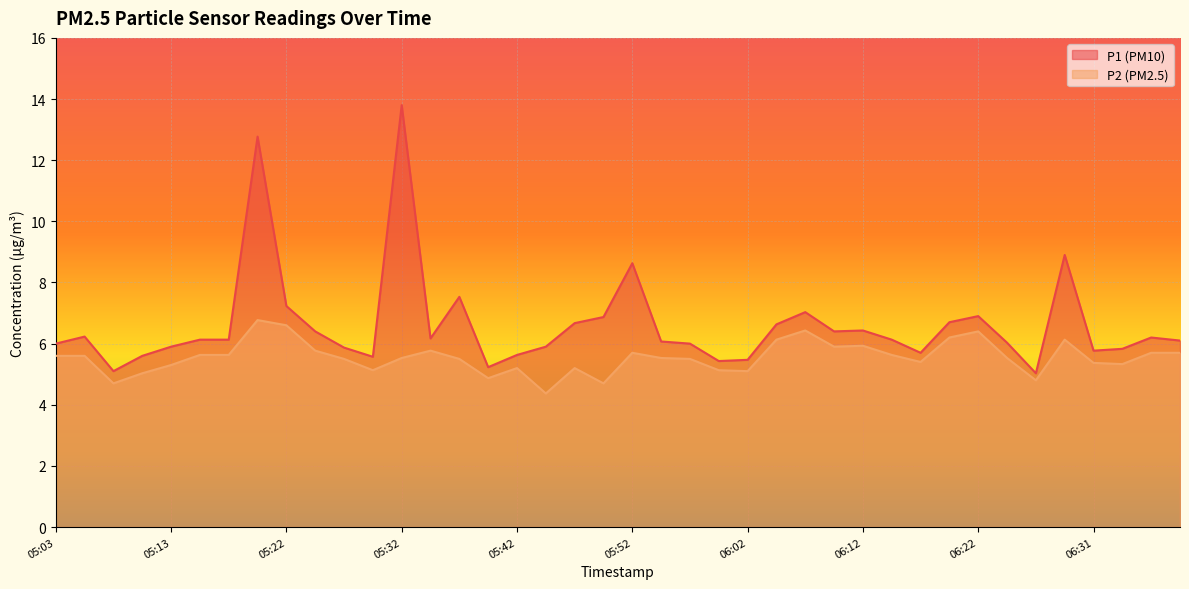

How many lines are shown in the chart?

2